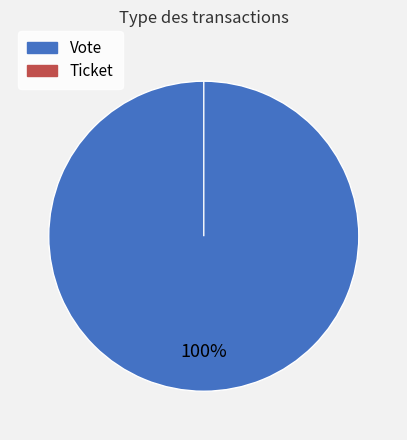

Between Ticket and Vote, which is larger?

Vote